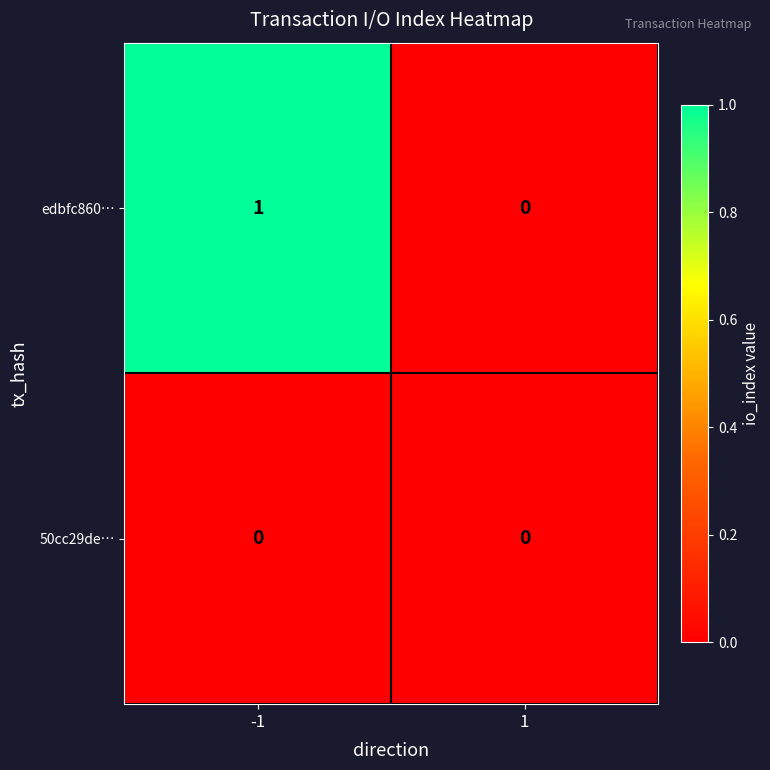

True or false: 50cc29de… has a value of 0 at 1.

True